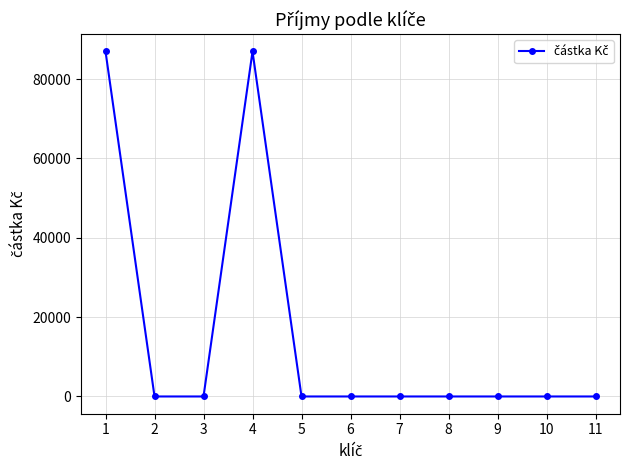

What is the change in value from 4 to 11?

-86950